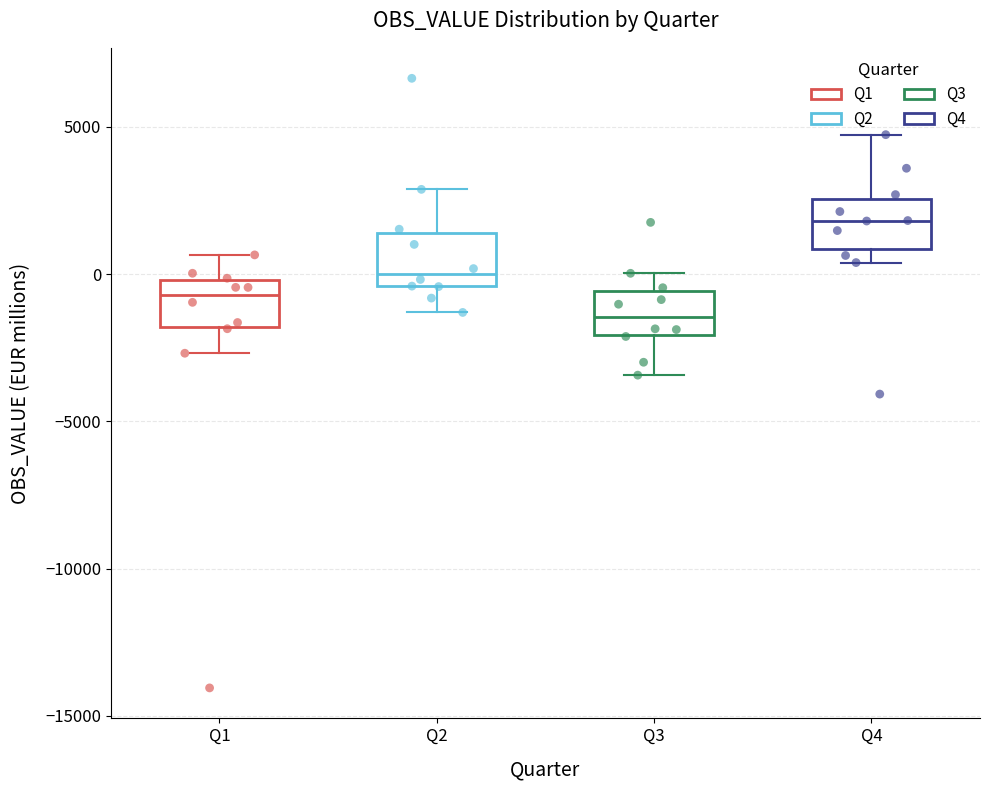

Reading left to right, read every box against the y-axis: the position of its median line, the range the box covers, and the ends of its whiskers. The values are not printed on the chart, so give them approximately, as read against the axis.

Q1: median -500, box -2000 to 0, whiskers -2500 to 500
Q2: median 0, box -500 to 1500, whiskers -1500 to 3000
Q3: median -1500, box -2000 to -500, whiskers -3500 to 0
Q4: median 2000, box 1000 to 2500, whiskers 500 to 4500